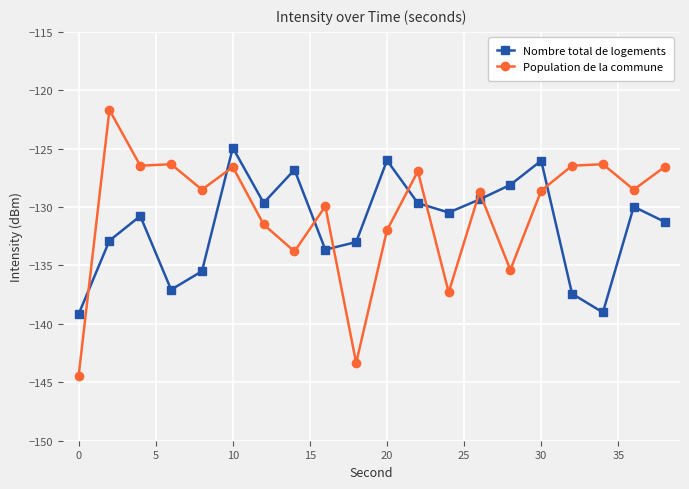

List the series in order of their peak value, lowest first.

Nombre total de logements, Population de la commune